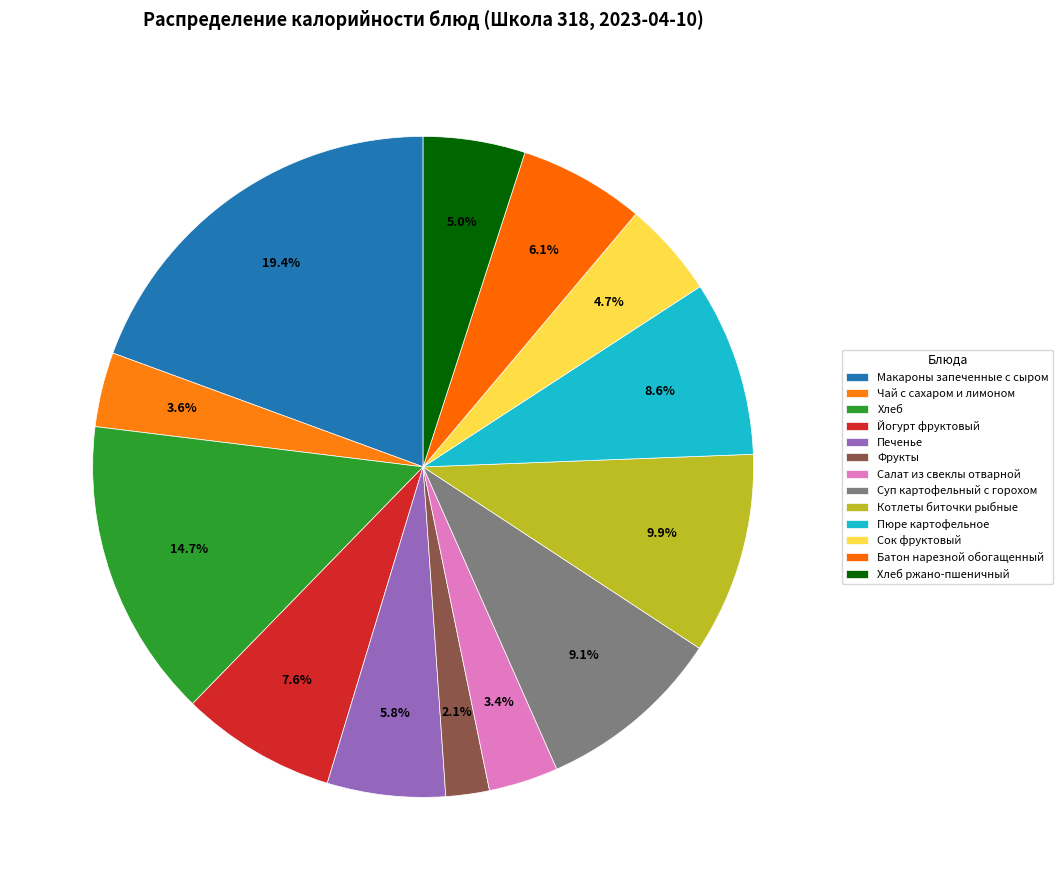

Count the number of slices in the pie.

13